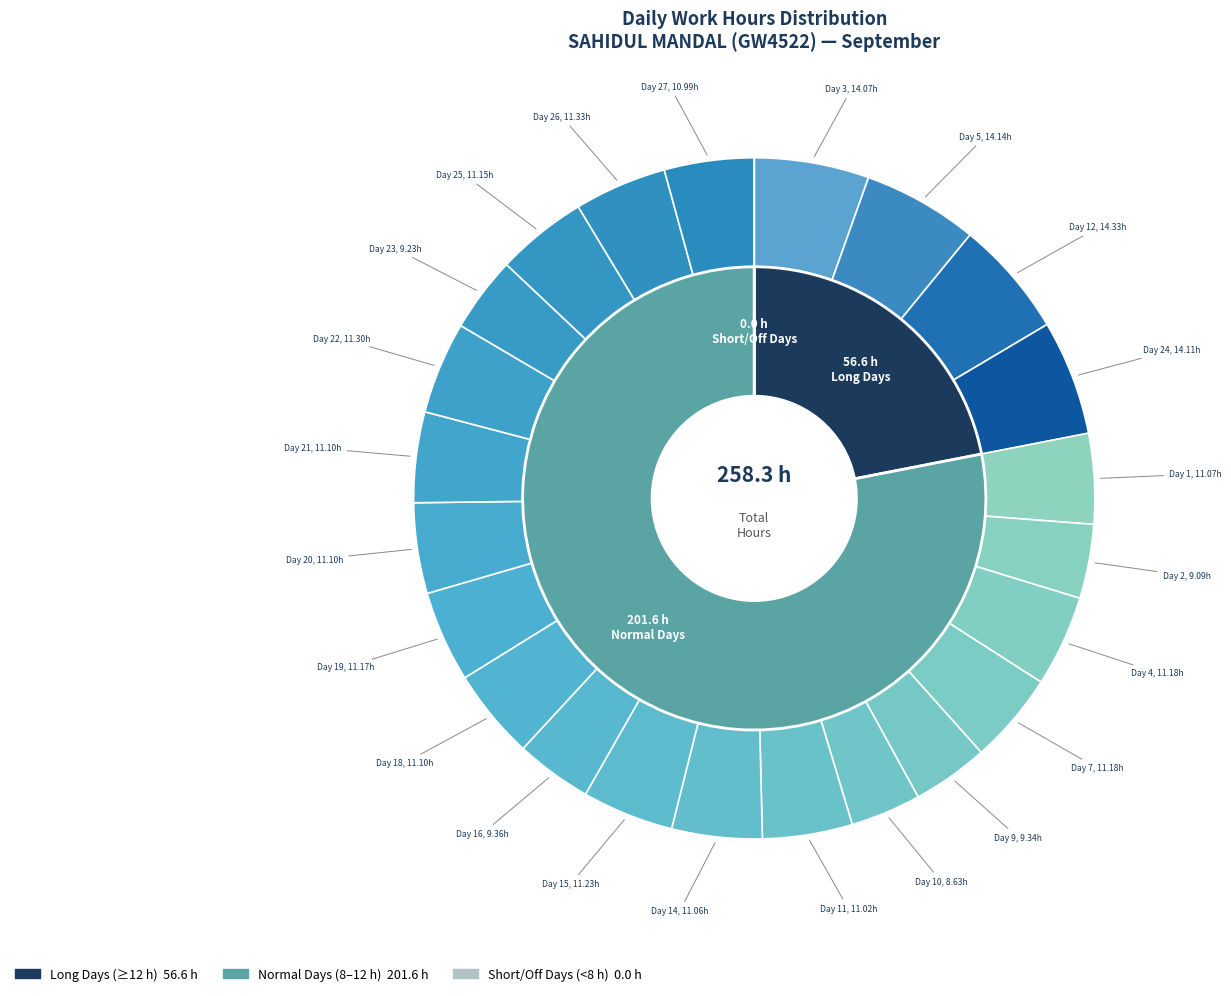

What is the total percentage of Day 7 and Day 25?

8.6%